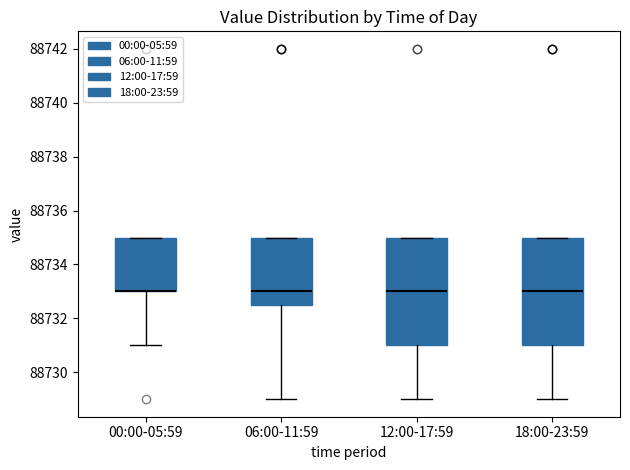

Reading left to right, read every box against the y-axis: the position of its median line, the range the box covers, and the ends of its whiskers. The values are not printed on the chart, so give them approximately, as read against the axis.

00:00-05:59: median 88733.0 (drawn on the box's lower edge), box 88733.0 to 88735.0, whiskers 88731.0 to 88735.0
06:00-11:59: median 88733.0, box 88732.6 to 88735.0, whiskers 88729.0 to 88735.0
12:00-17:59: median 88733.0, box 88731.0 to 88735.0, whiskers 88729.0 to 88735.0
18:00-23:59: median 88733.0, box 88731.0 to 88735.0, whiskers 88729.0 to 88735.0